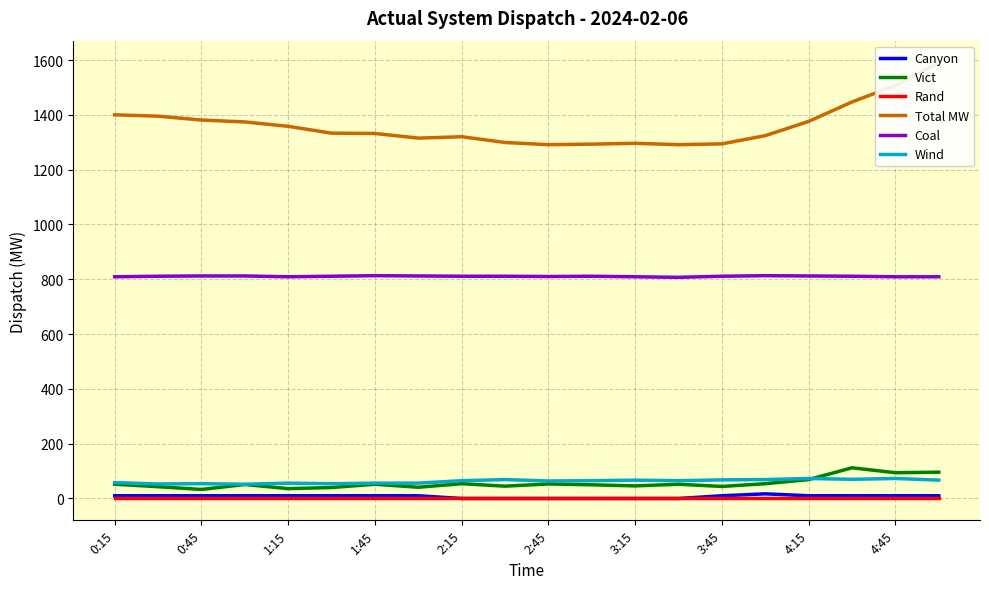

True or false: Coal and Total MW intersect in this chart.

False